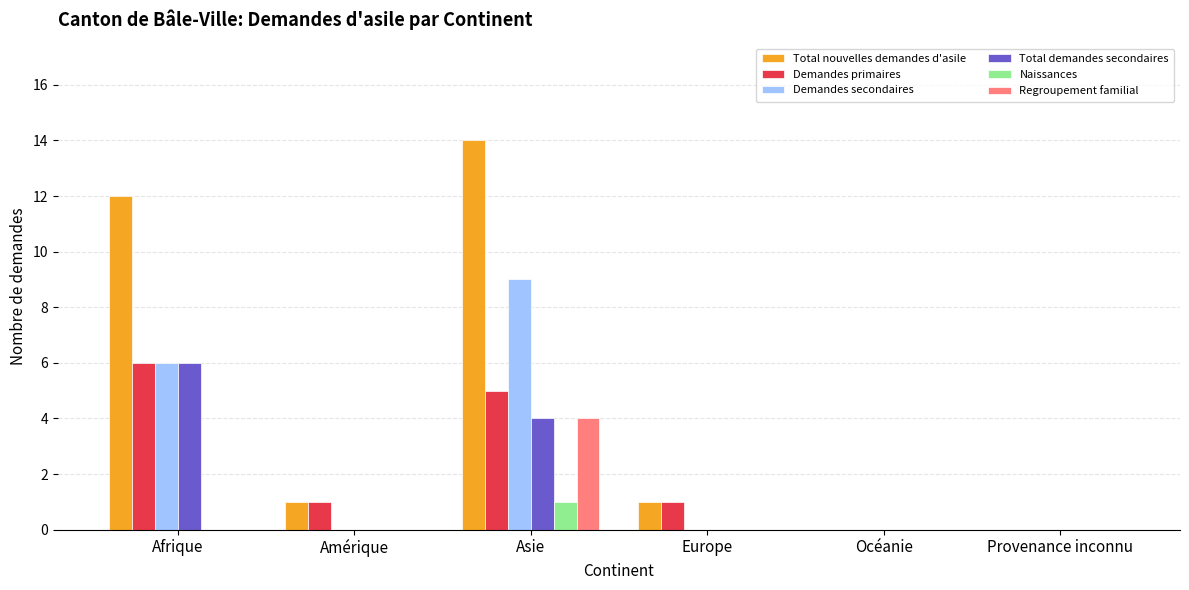

Which series has the largest total across all categories?

Total nouvelles demandes d'asile